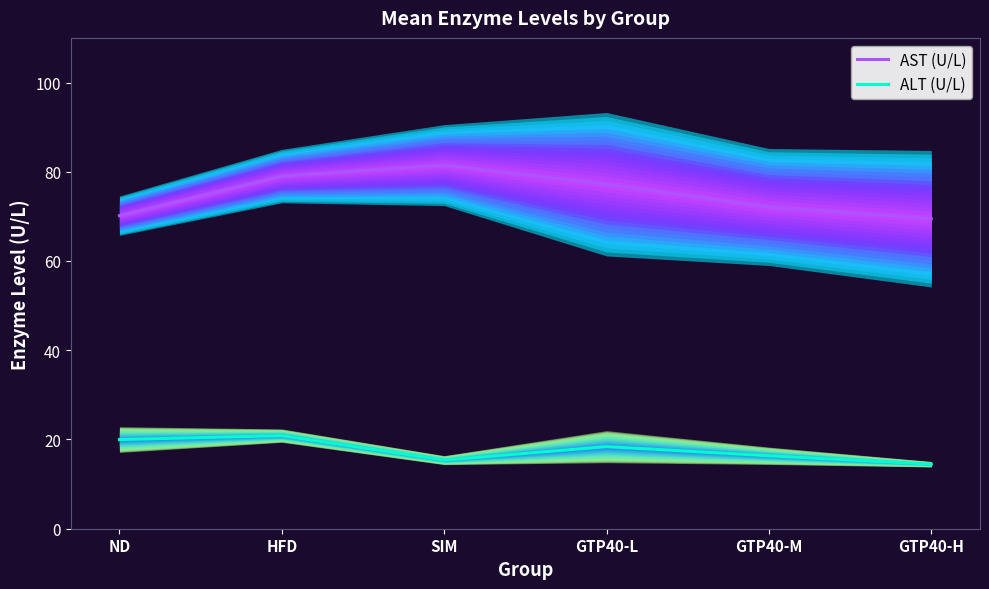

True or false: ALT (U/L) and AST (U/L) cross at least once.

False